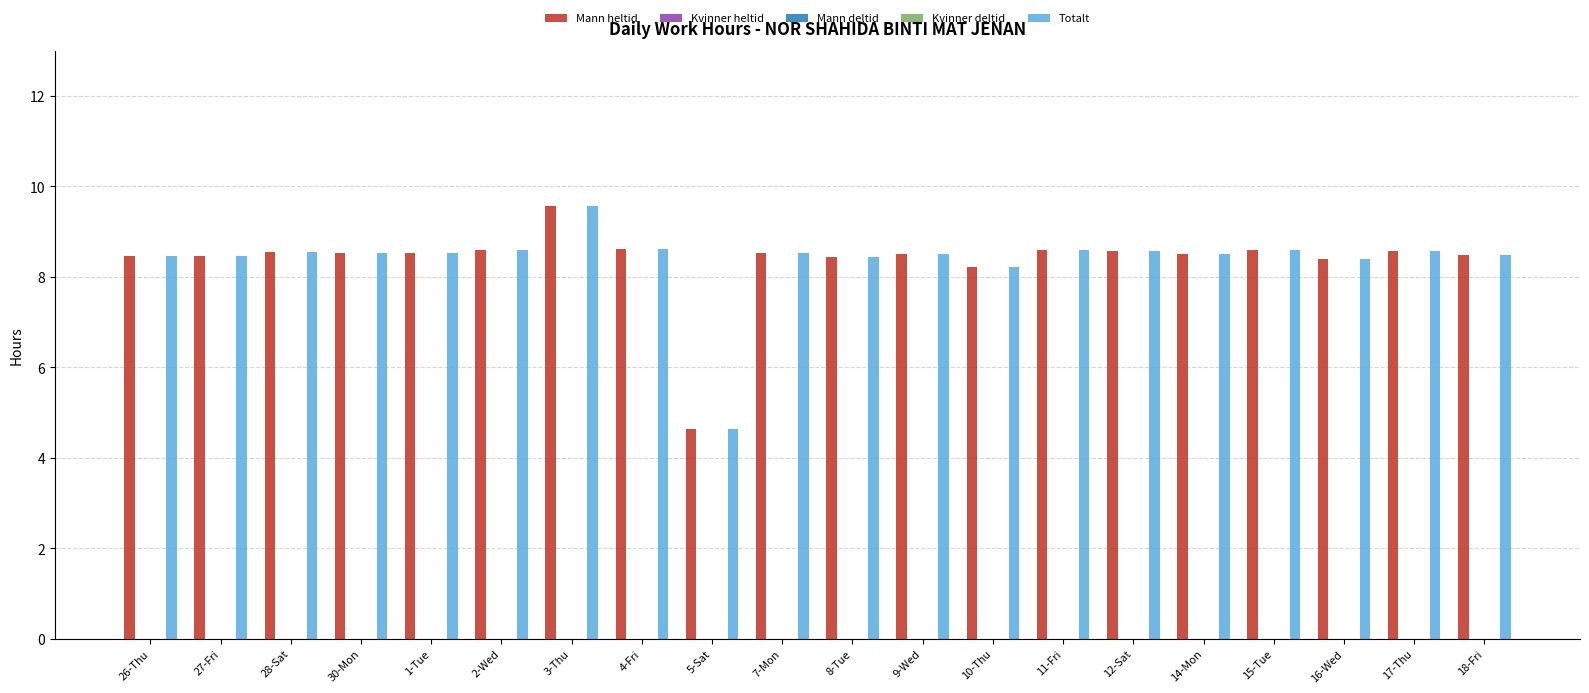

Which series has the largest total across all categories?

Mann heltid